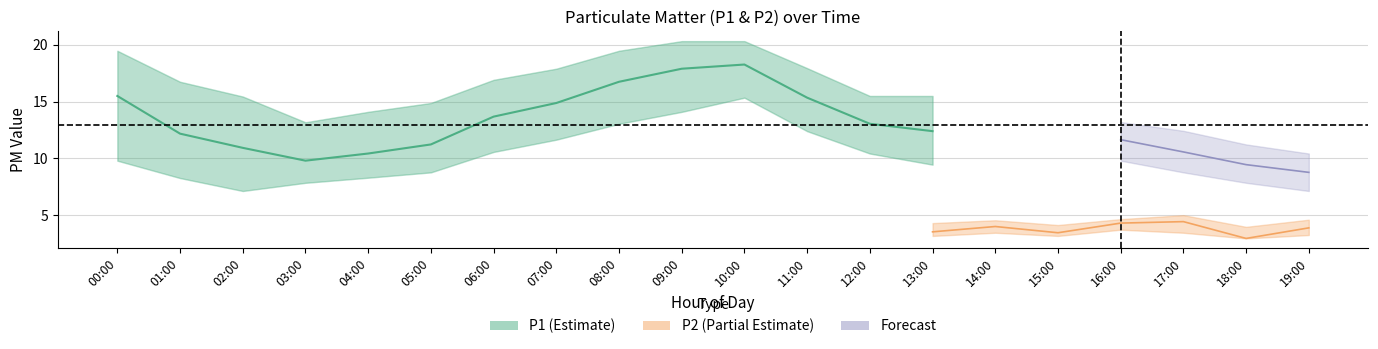

At which label does P1_upper reach its peak?

09:00